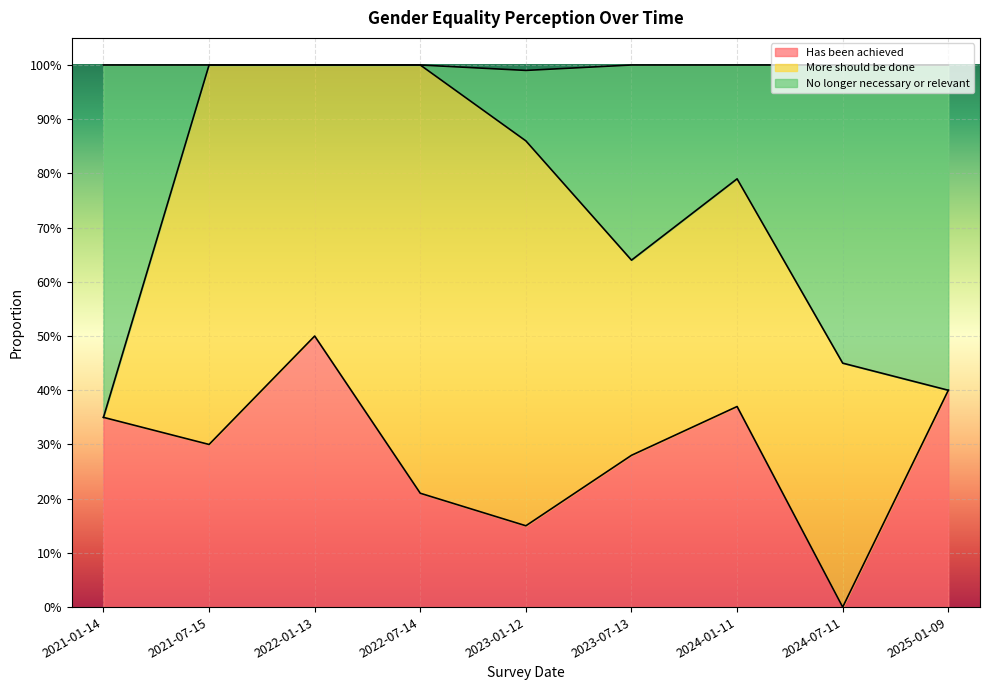

Where is Has been achieved nearest to the value 0?

2024-07-11